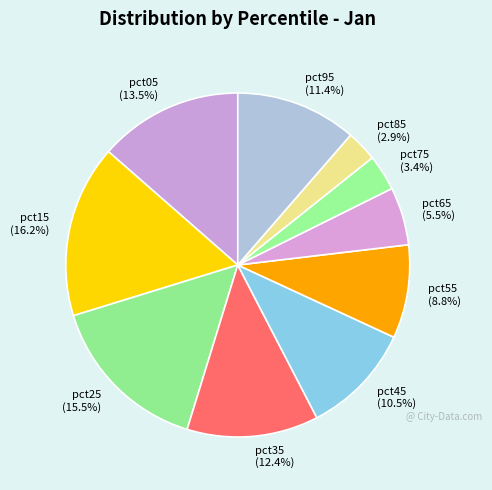

To the nearest percent, what is the difference between the largest and smallest slice percentages?

13%